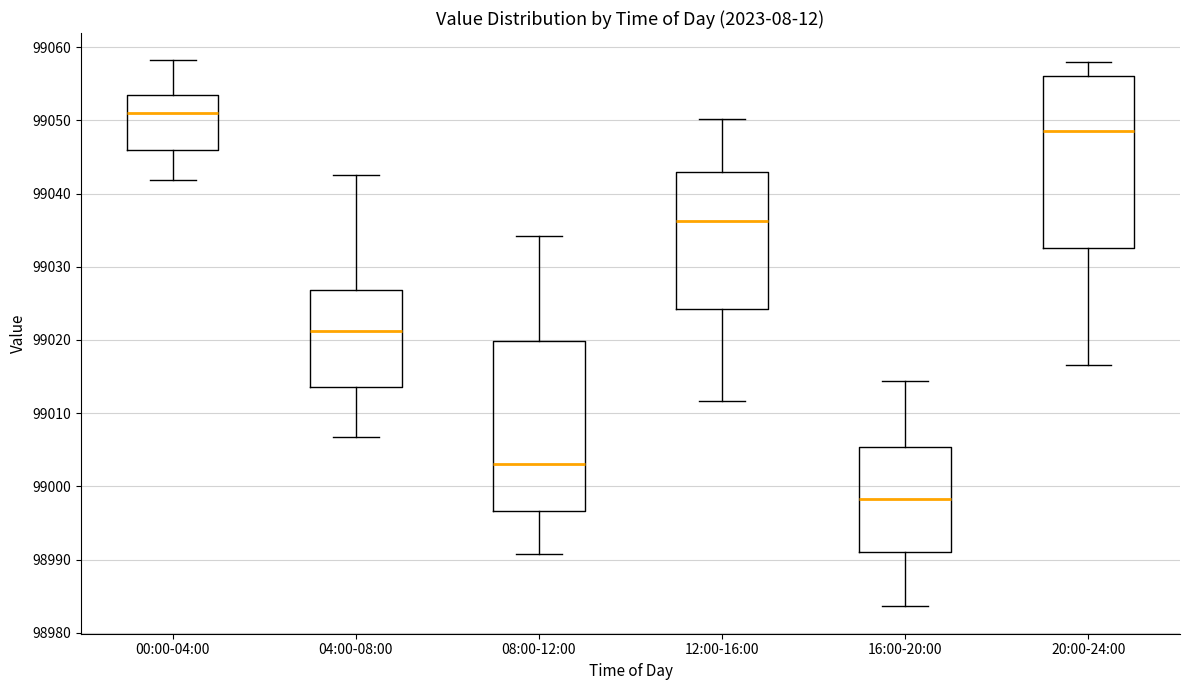

Where is the upper edge of the box for 12:00-16:00 on the y-axis? The values are not printed on the chart, so give them approximately, as read against the axis.

99043